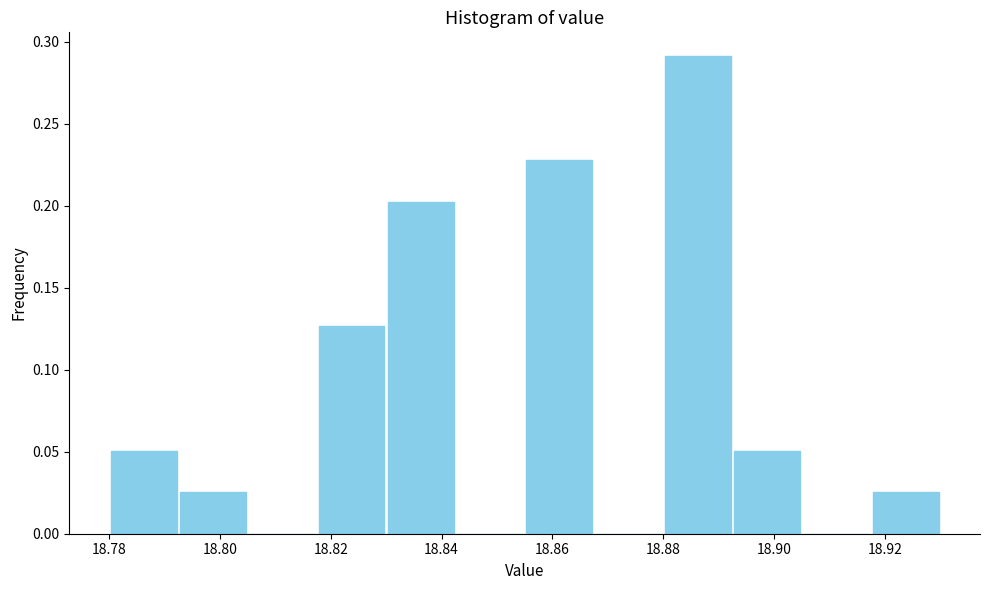

Reading left to right, transcribe this chart: for each bar, give the range it covers on the x-axis and its height. Neither the bar edges nor the heights are printed on the chart, so give them approximately, as read against the axes.

18.780 to 18.792: 0.050
18.792 to 18.806: 0.025
18.806 to 18.818: 0
18.818 to 18.830: 0.125
18.830 to 18.842: 0.205
18.842 to 18.856: 0
18.856 to 18.868: 0.230
18.868 to 18.880: 0
18.880 to 18.892: 0.290
18.892 to 18.906: 0.050
18.906 to 18.918: 0
18.918 to 18.930: 0.025